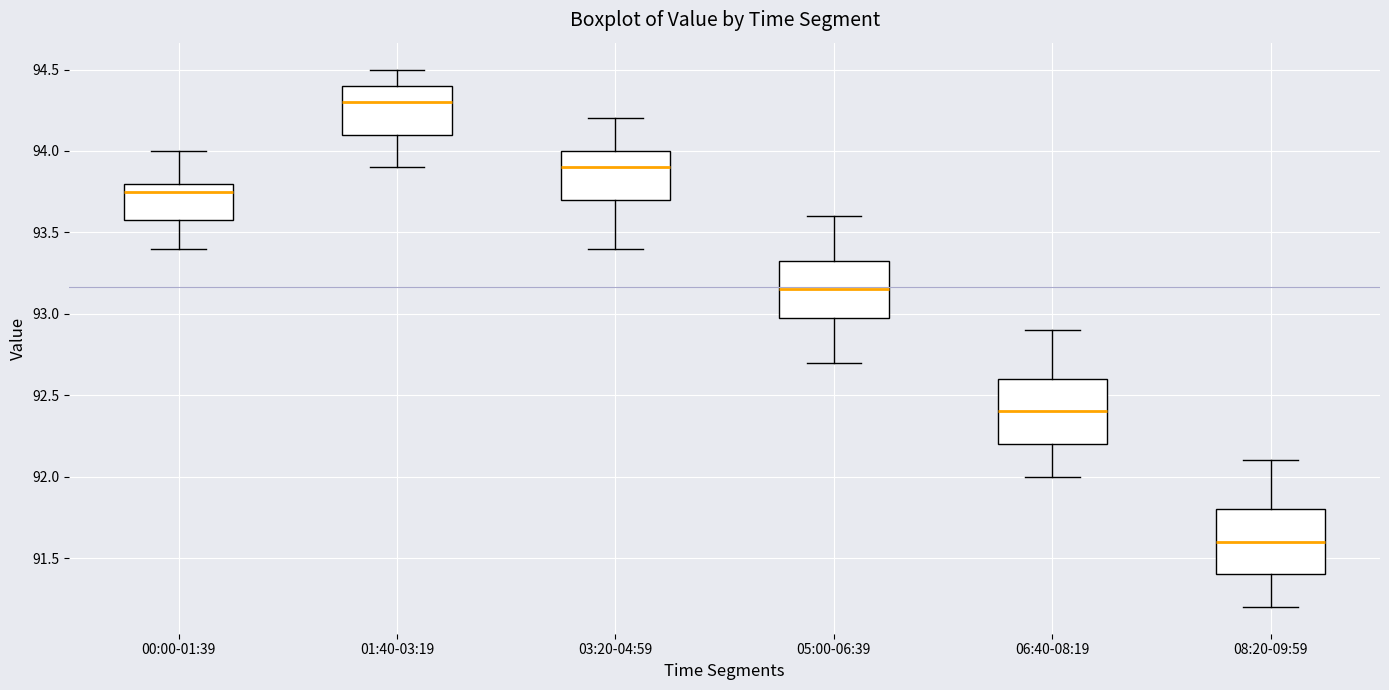

Which box has the highest median line?

01:40-03:19